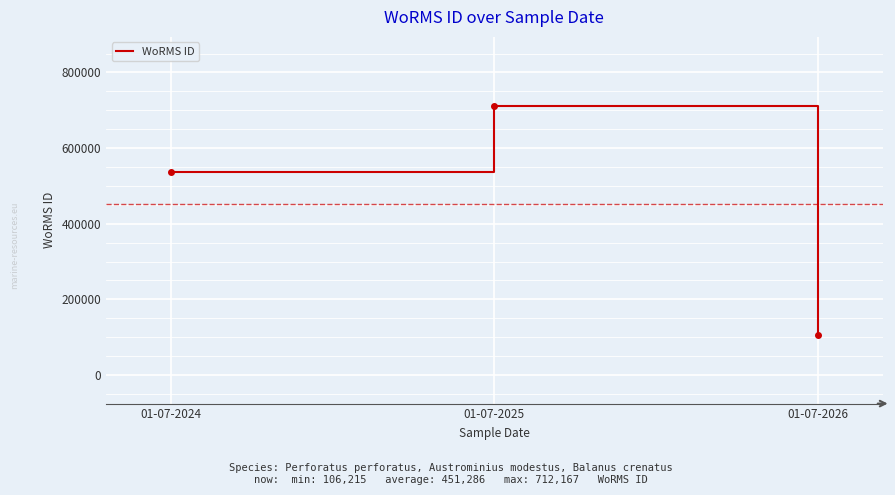

Reading right to left, list all the values displayed in this chart.

106215	712167	535477